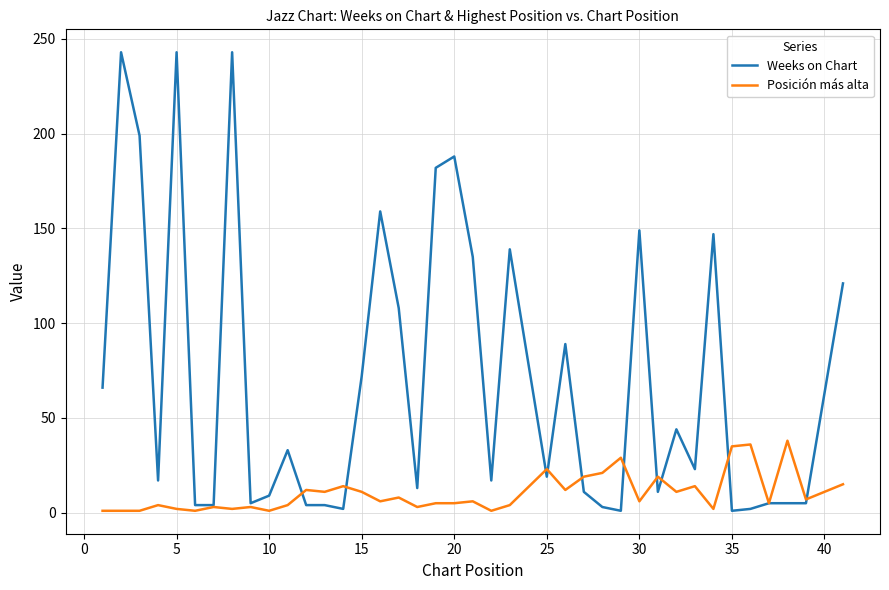

Which series has the largest total across all categories?

Weeks on Chart